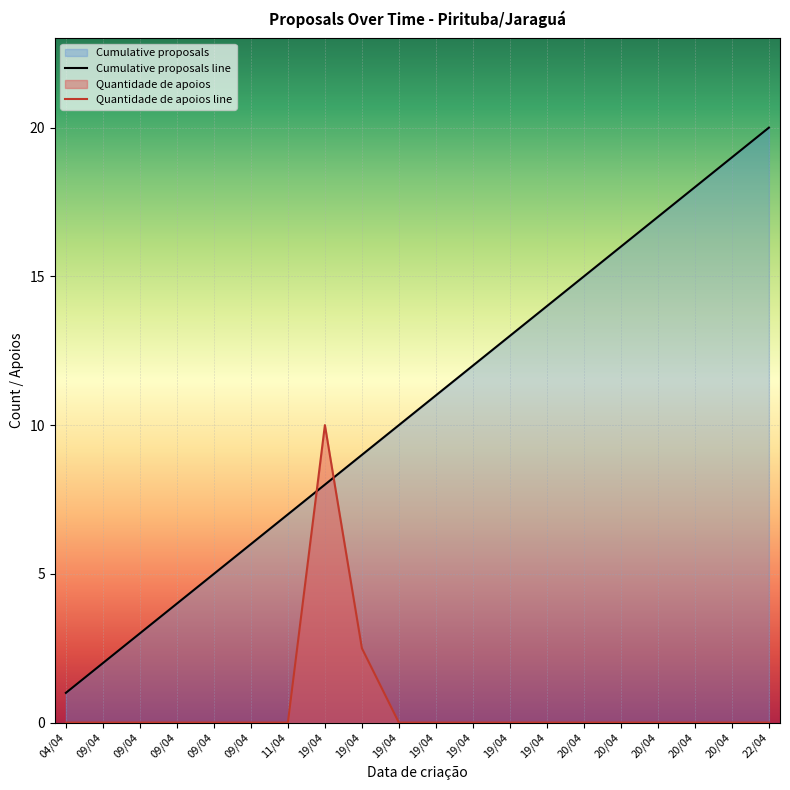

Which series has the largest range (max minus min)?

Cumulative proposals line